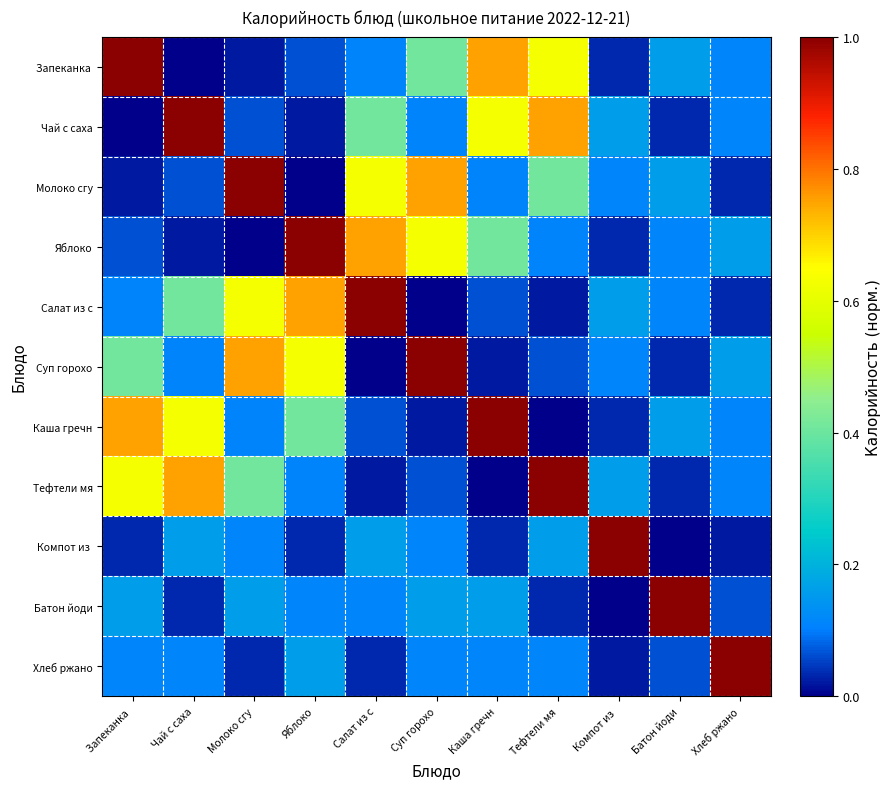

List the series in order of their peak value, lowest first.

Запеканка, Чай с саха, Молоко сгу, Яблоко, Салат из с, Суп горохо, Каша гречн, Тефтели мя, Компот из, Батон йоди, Хлеб ржано